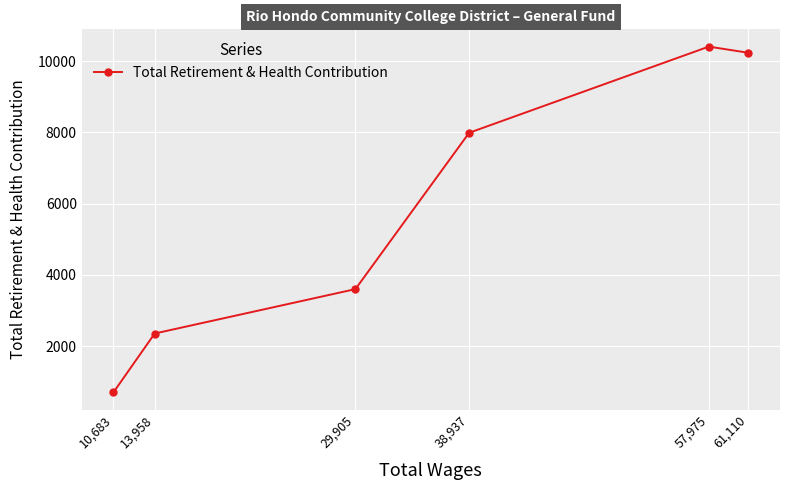

The value at 38,937 is 7988. True or false?

True